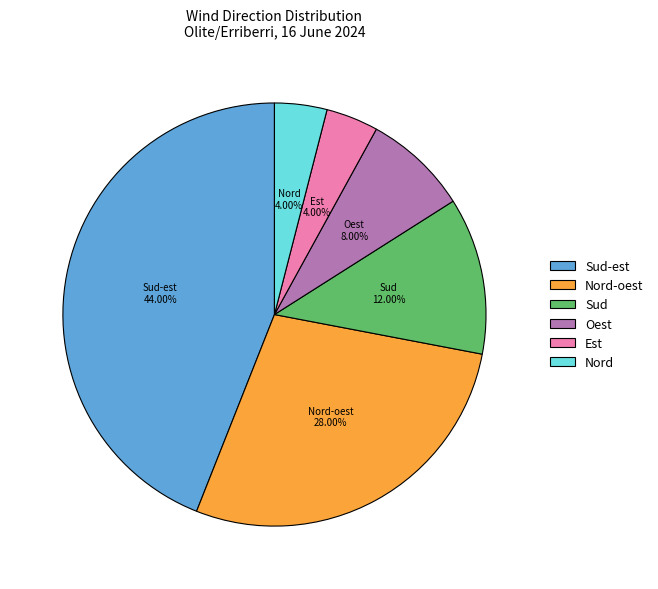

Which category has the biggest portion of the pie?

Sud-est